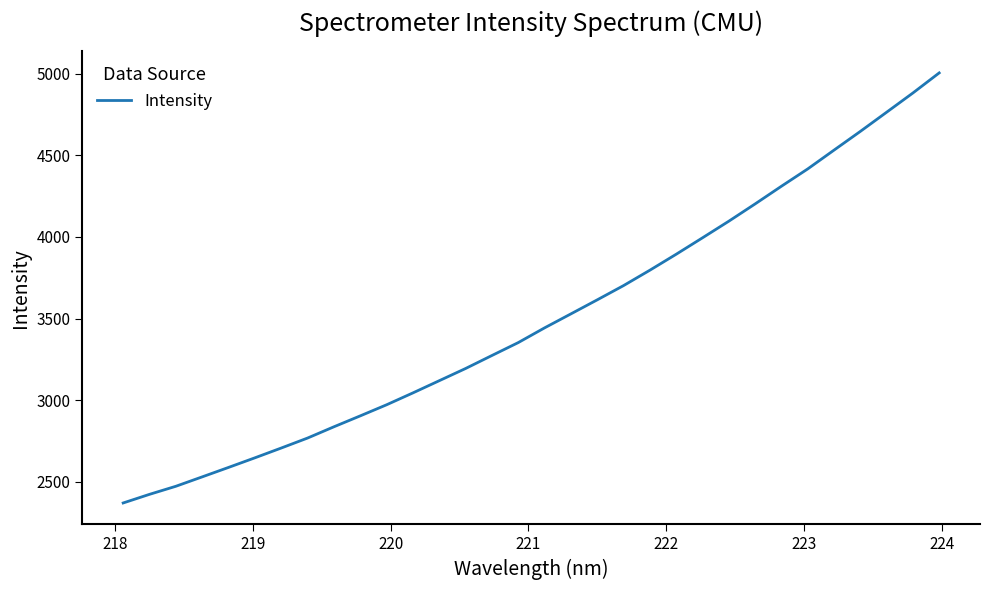

What is the difference between the maximum and minimum values?

2635.9